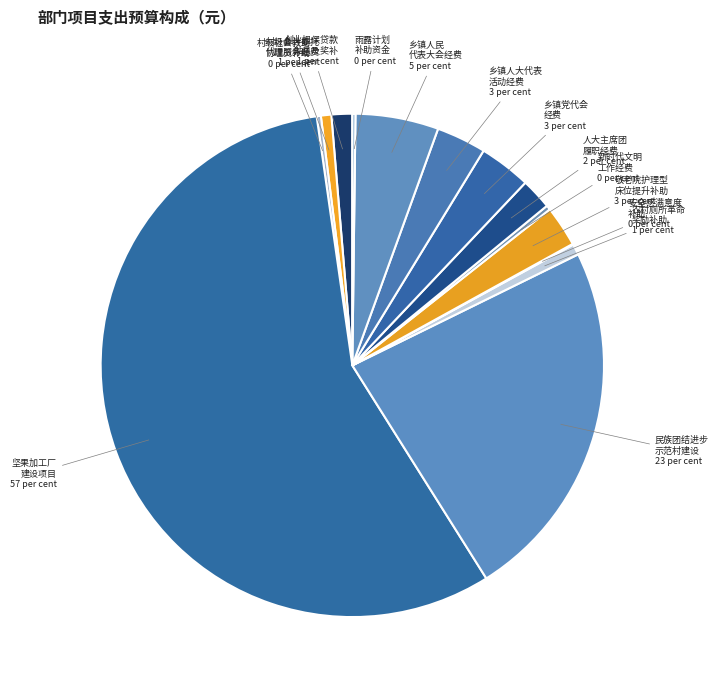

Which slice is the smallest?

平村乡安全感满意度补助资金